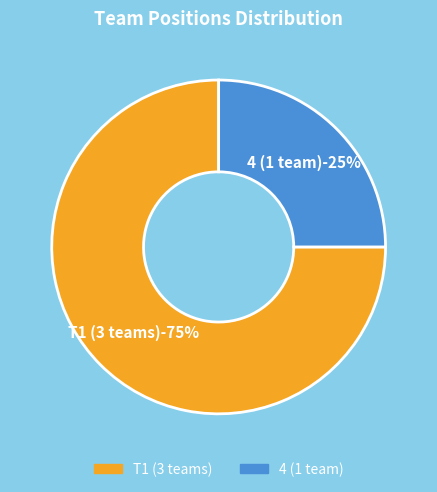

Is it true that 4 is 16% of the pie?

False